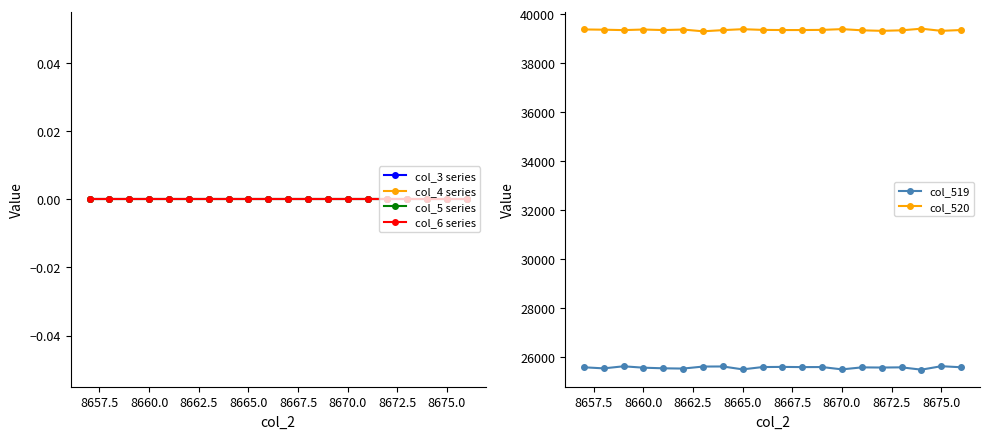

Rank the series by their maximum value, from highest to lowest.

col_520, col_519, col_3 series, col_4 series, col_5 series, col_6 series